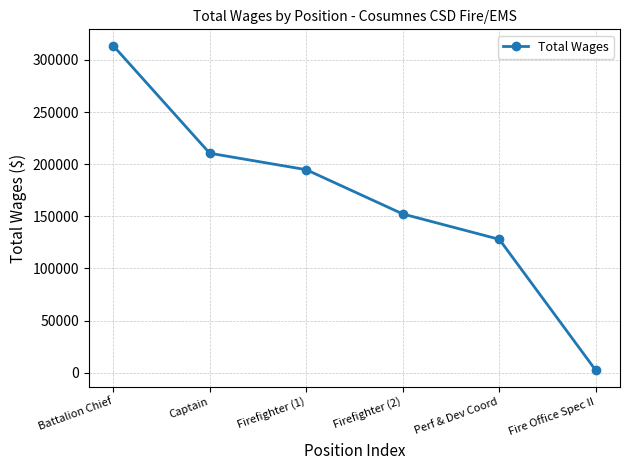

Reading left to right, what are all the values shown in this chart?

Battalion Chief=313699	Captain=210485	Firefighter (1)=194697	Firefighter (2)=152242	Perf & Dev Coord=127904	Fire Office Spec II=2195